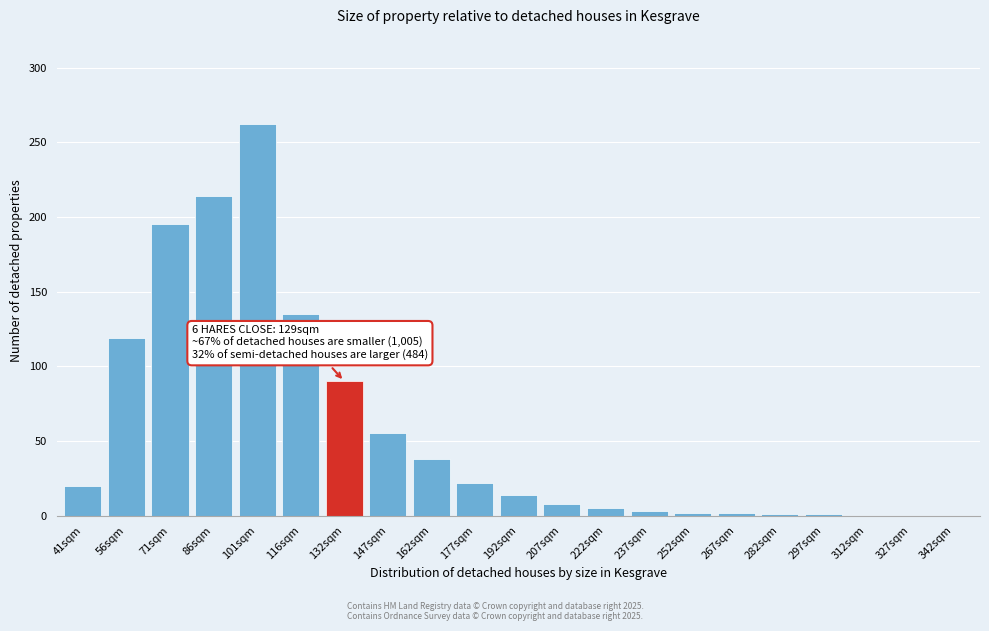

Where is the data nearest to the value 131?

116sqm